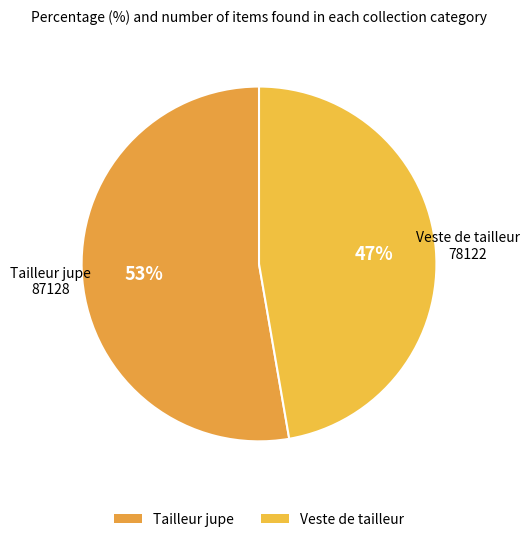

To the nearest percent, what portion does Tailleur jupe represent?

53%